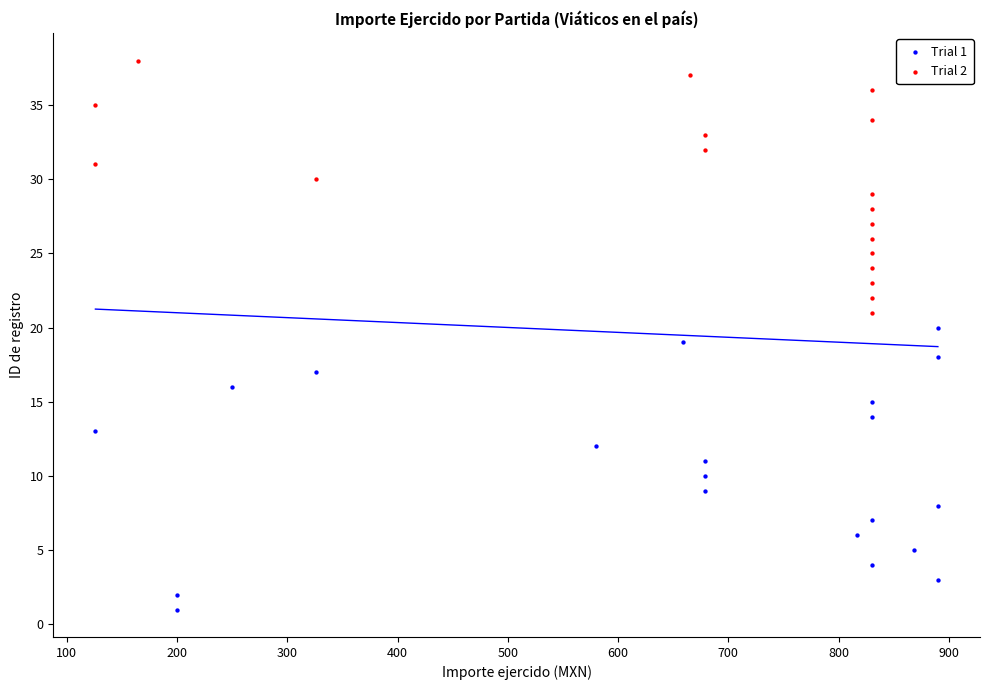

Which series contains the highest Y value?

Trial 2